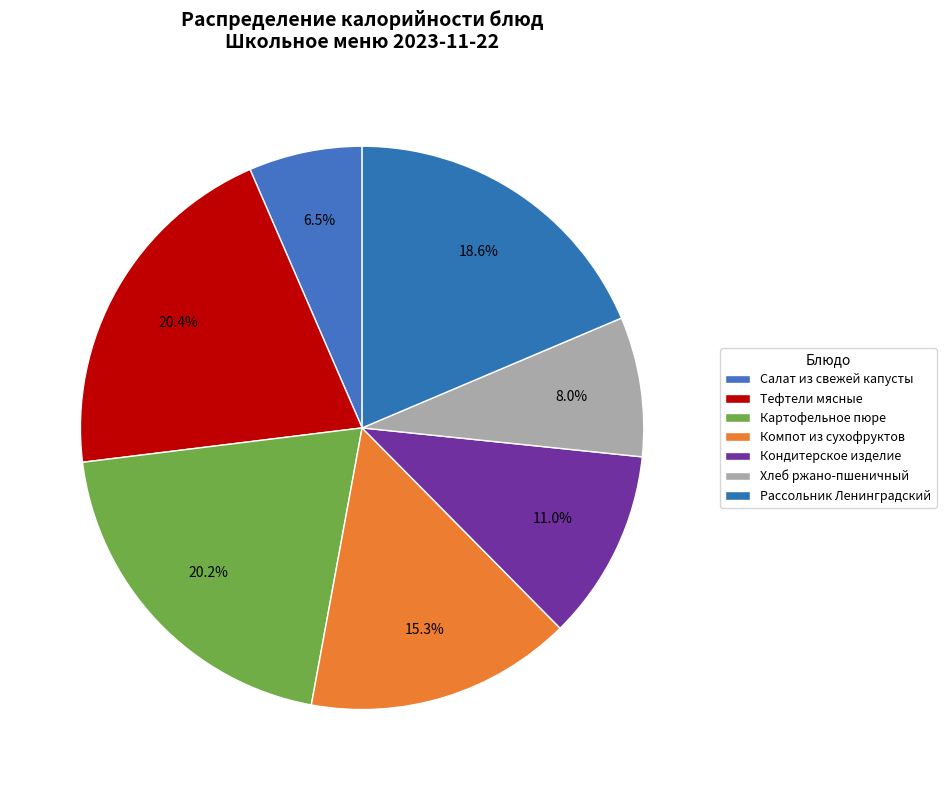

How many slices are in this pie chart?

7